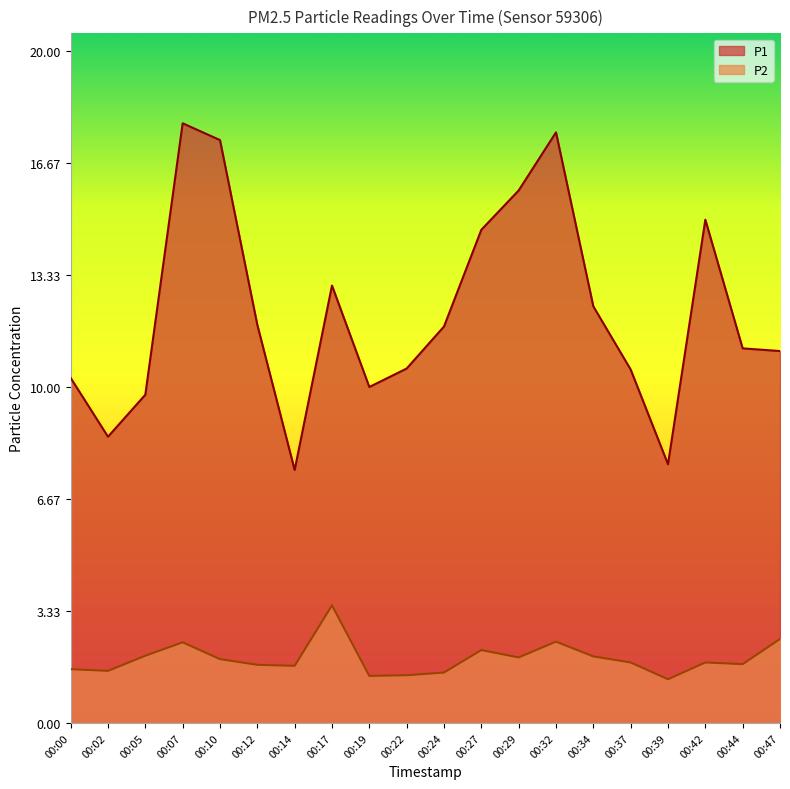

List the series in order of their overall mean, highest first.

P1, P2